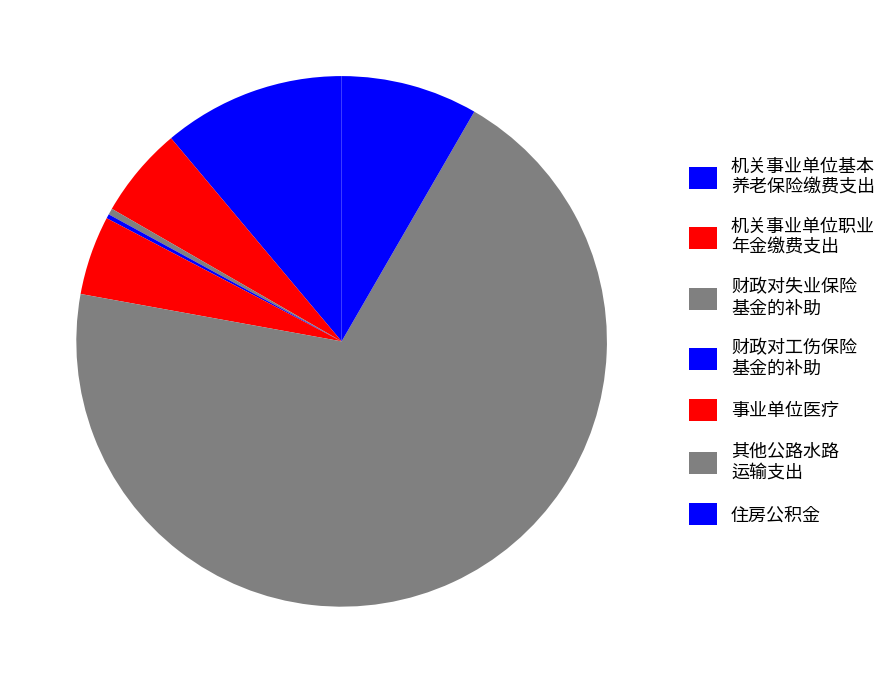

Which slice is the smallest?

财政对工伤保险基金的补助